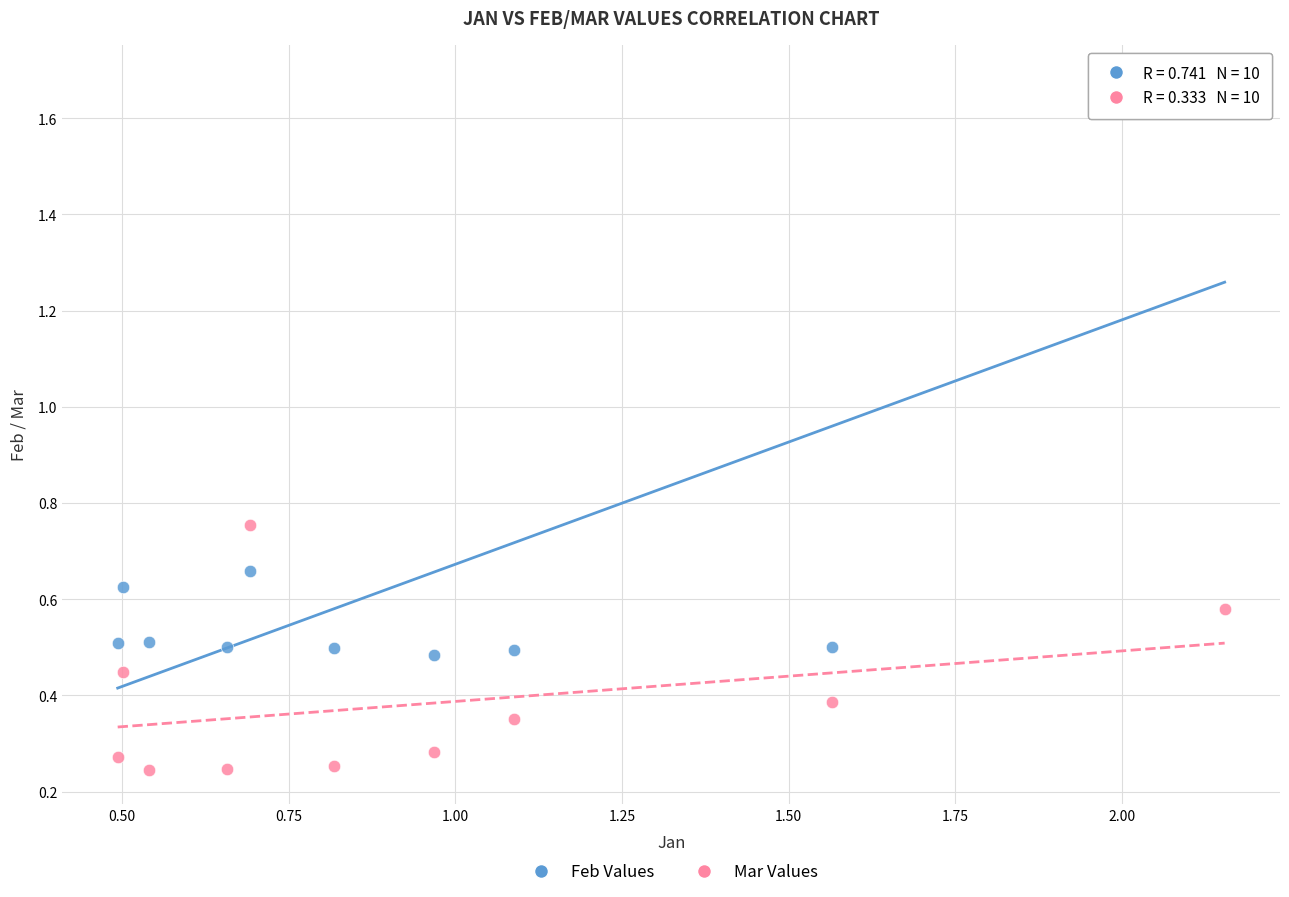

Which series contains the highest Y value?

Feb Values